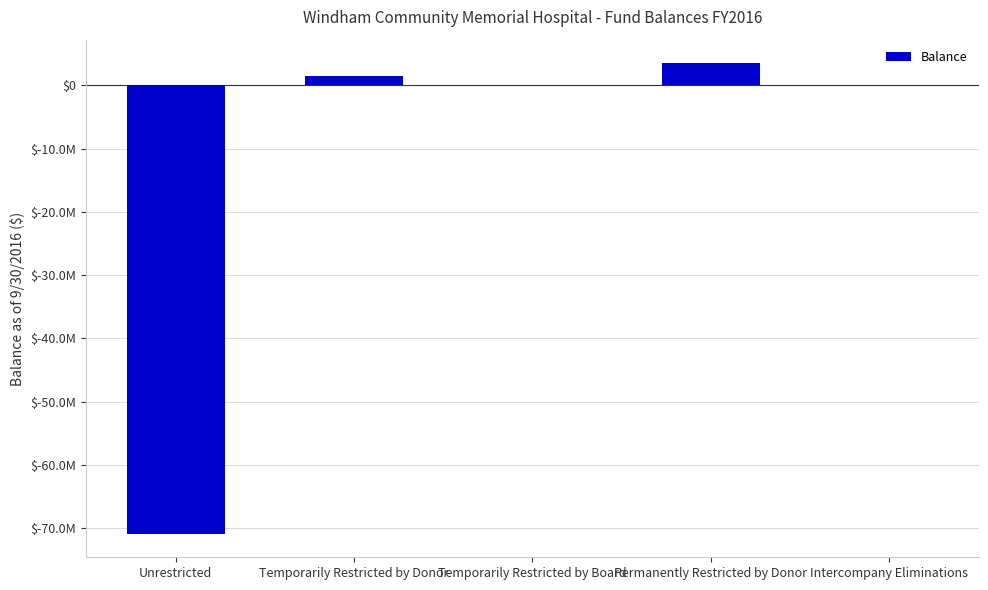

Reading left to right, list all the values displayed in this chart.

-70883341	1501058	0	3521995	0